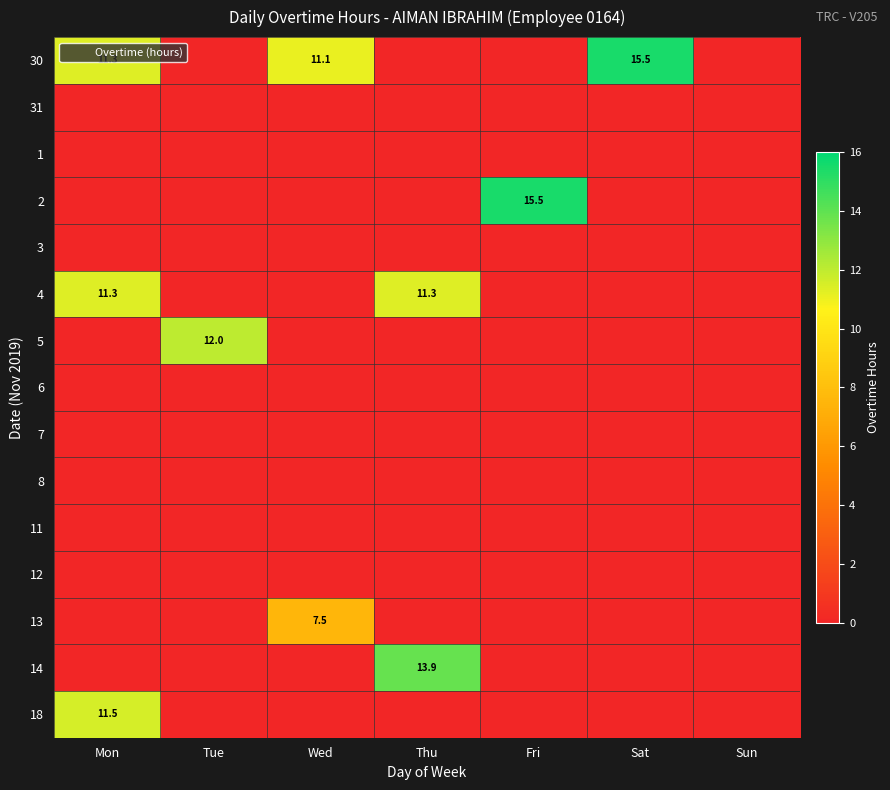

Where is 13 nearest to the value 3?

Mon